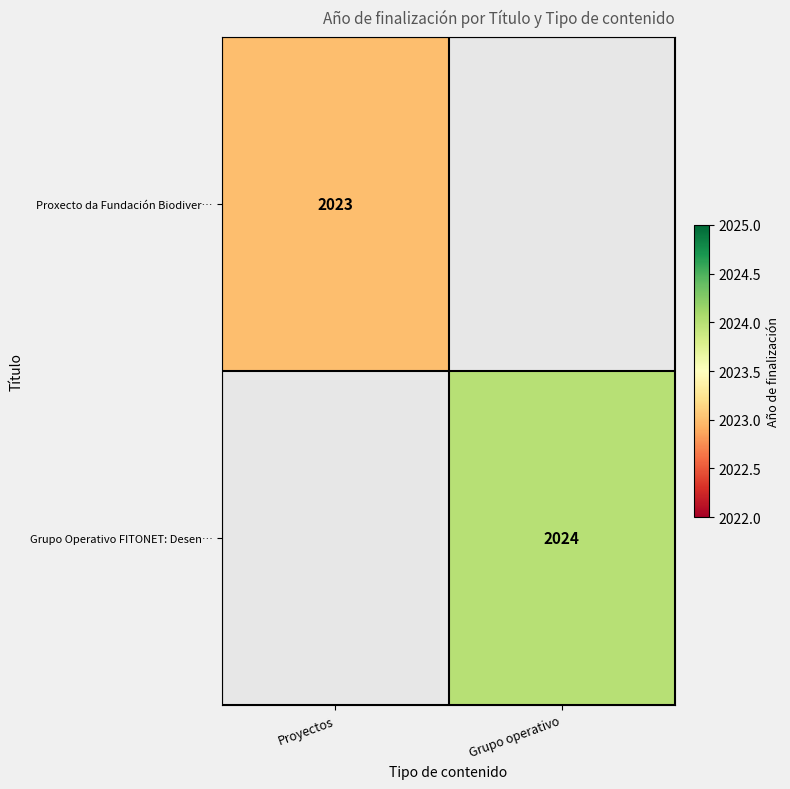

Is it true that Proxecto da Fundación Biodiver… equals 2023 at Proyectos?

True